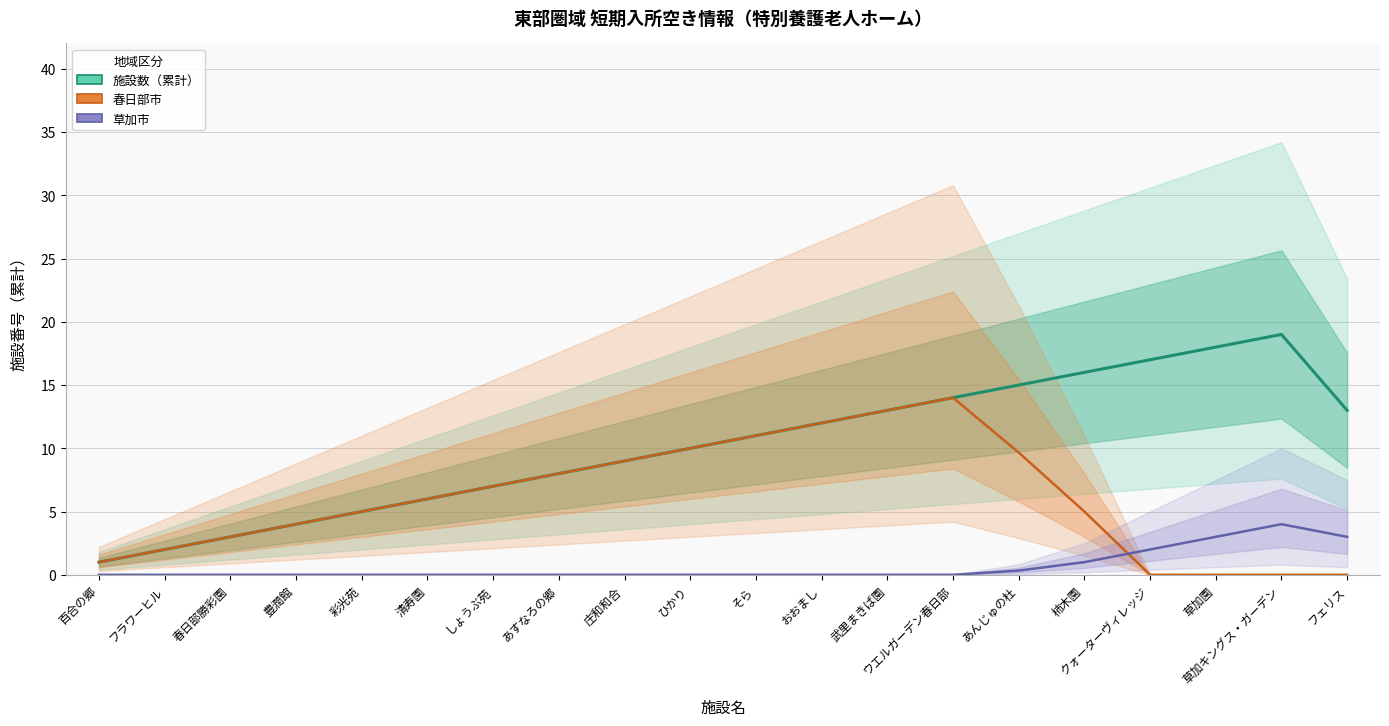

Which series has the largest range (max minus min)?

施設数（累計）